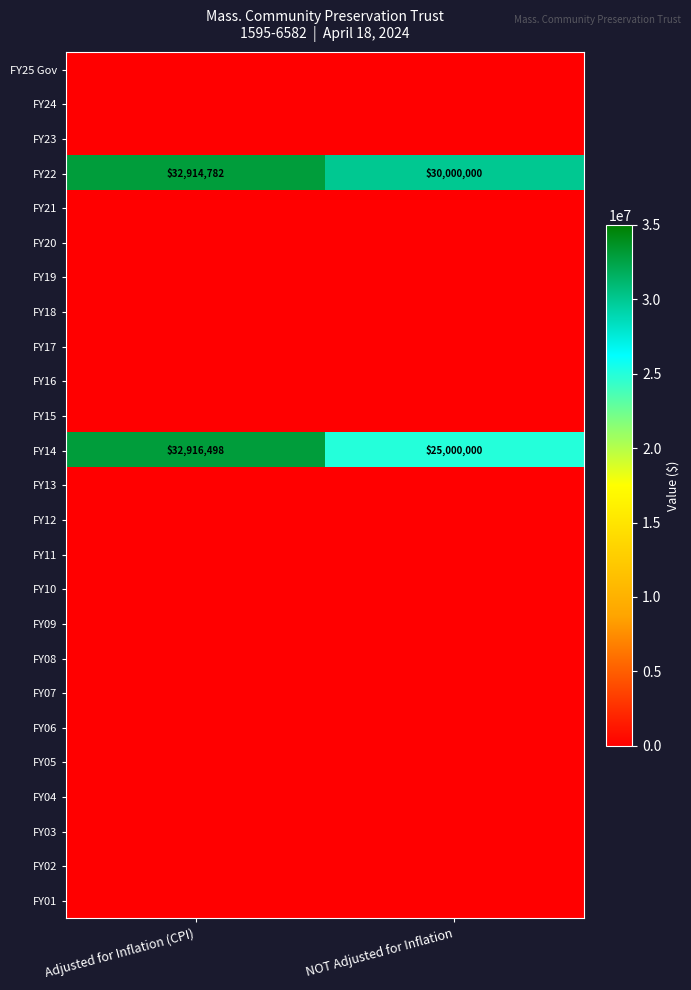

Between Adjusted for Inflation (CPI) and NOT Adjusted for Inflation, which is larger?

Adjusted for Inflation (CPI)